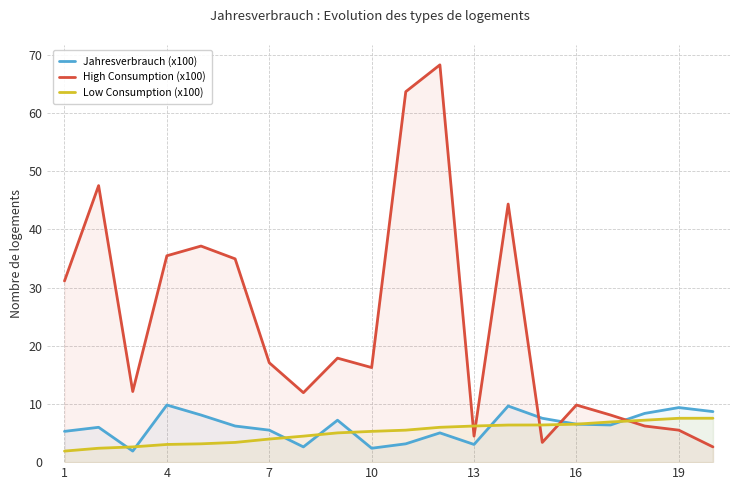

What is the maximum value shown in the chart?

68.3